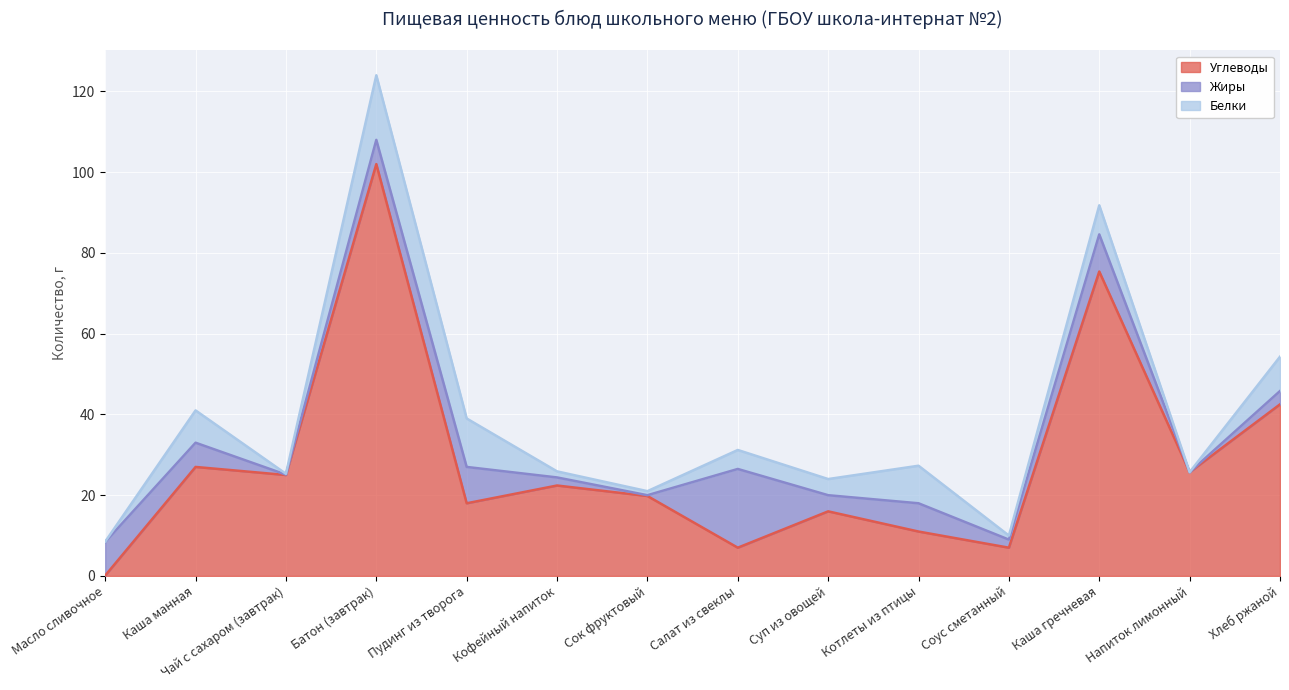

Between Каша гречневая and Напиток лимонный, which series saw the biggest shift?

Углеводы